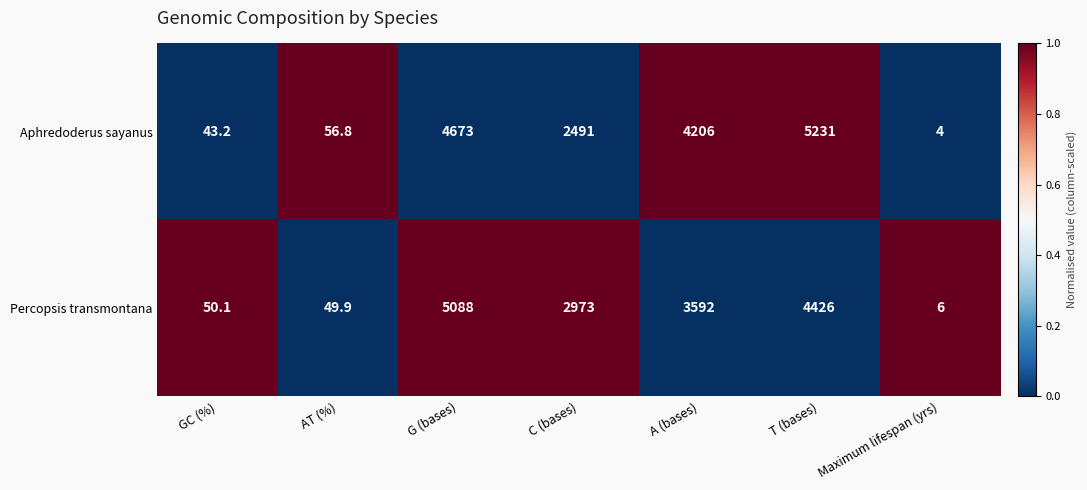

Is the value of Aphredoderus sayanus at G (bases) greater than the value of Percopsis transmontana at A (bases)?

Yes